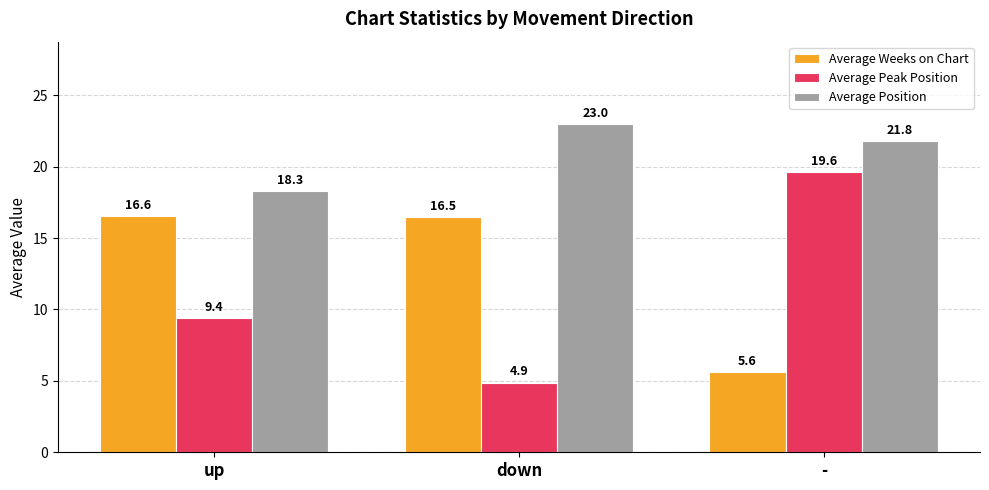

How many data points in Average Weeks on Chart are less than 16?

1